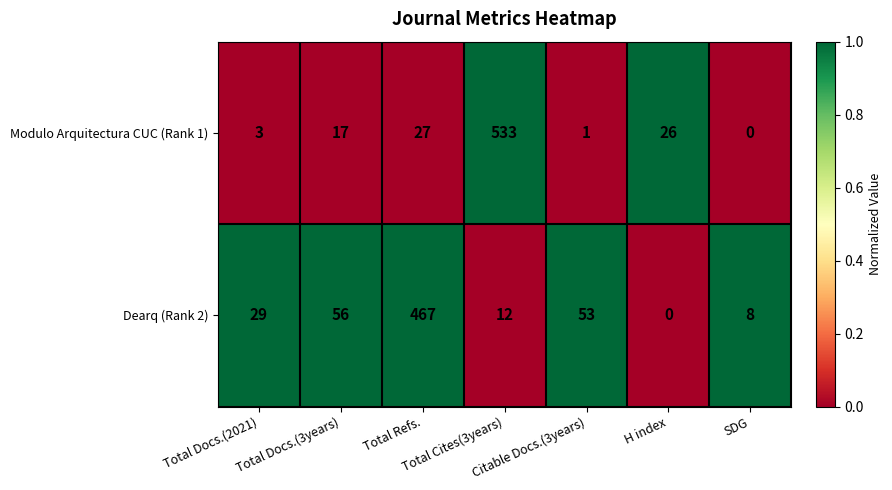

Rank the series by their average value, from lowest to highest.

Modulo Arquitectura CUC (Rank 1), Dearq (Rank 2)